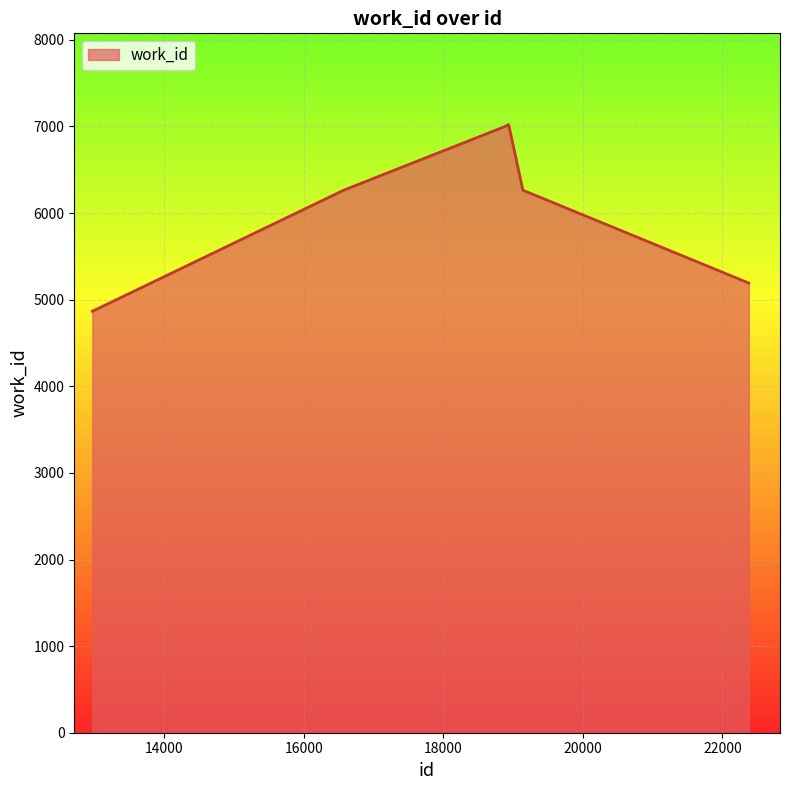

True or false: the data has more than 1 interior local peaks.

False